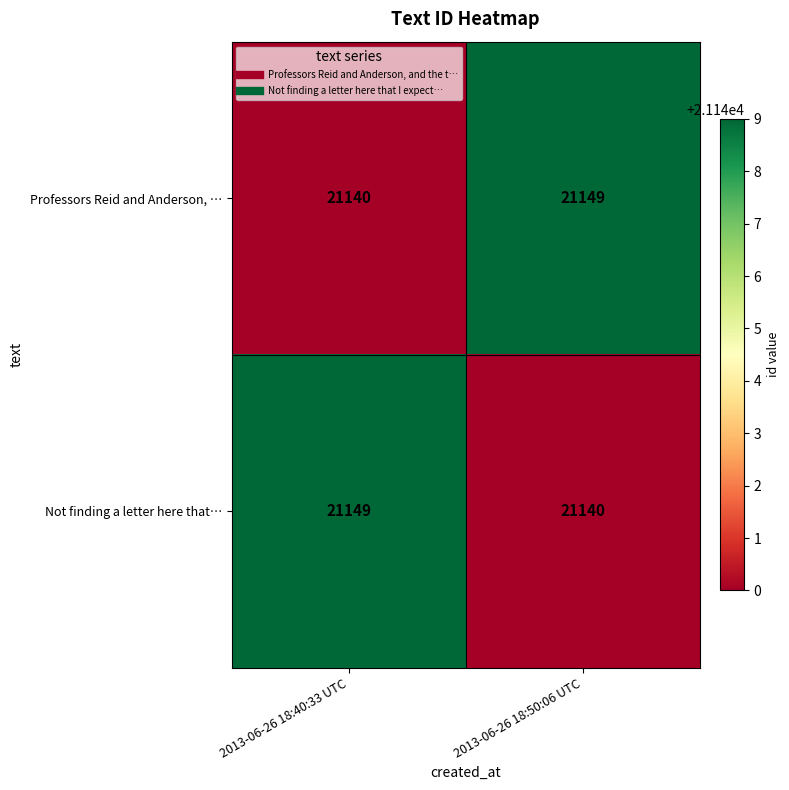

At which label does Professors Reid and Anderson, … reach its minimum?

2013-06-26 18:40:33 UTC